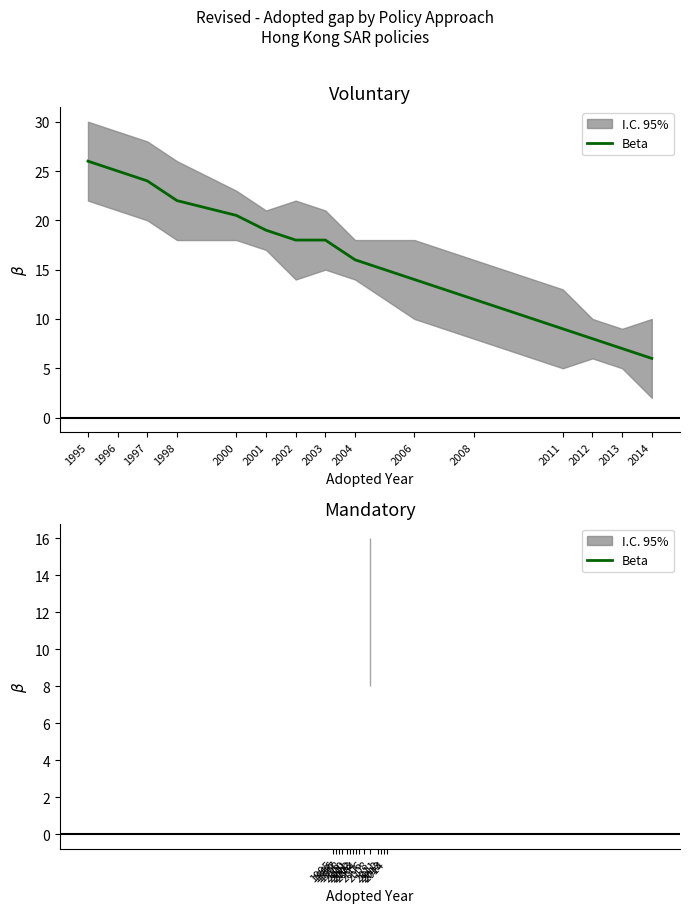

Read the value at 2004.

16.0